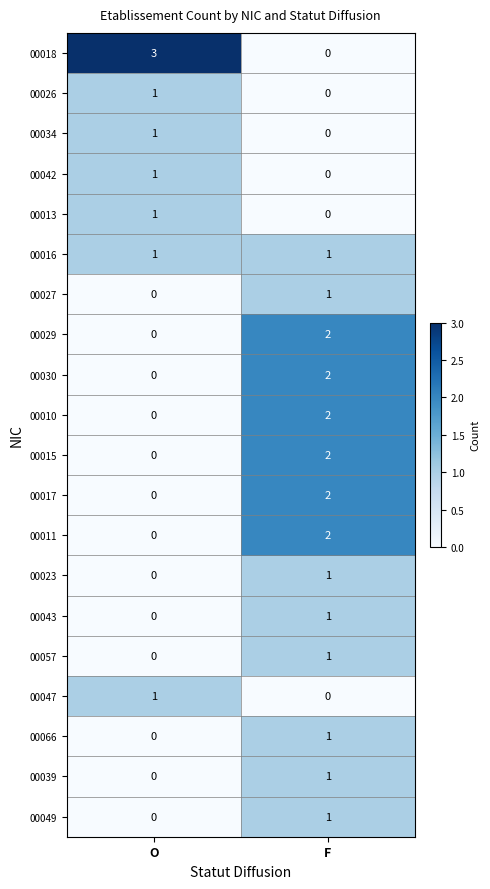

What is the maximum value shown in the chart?

3